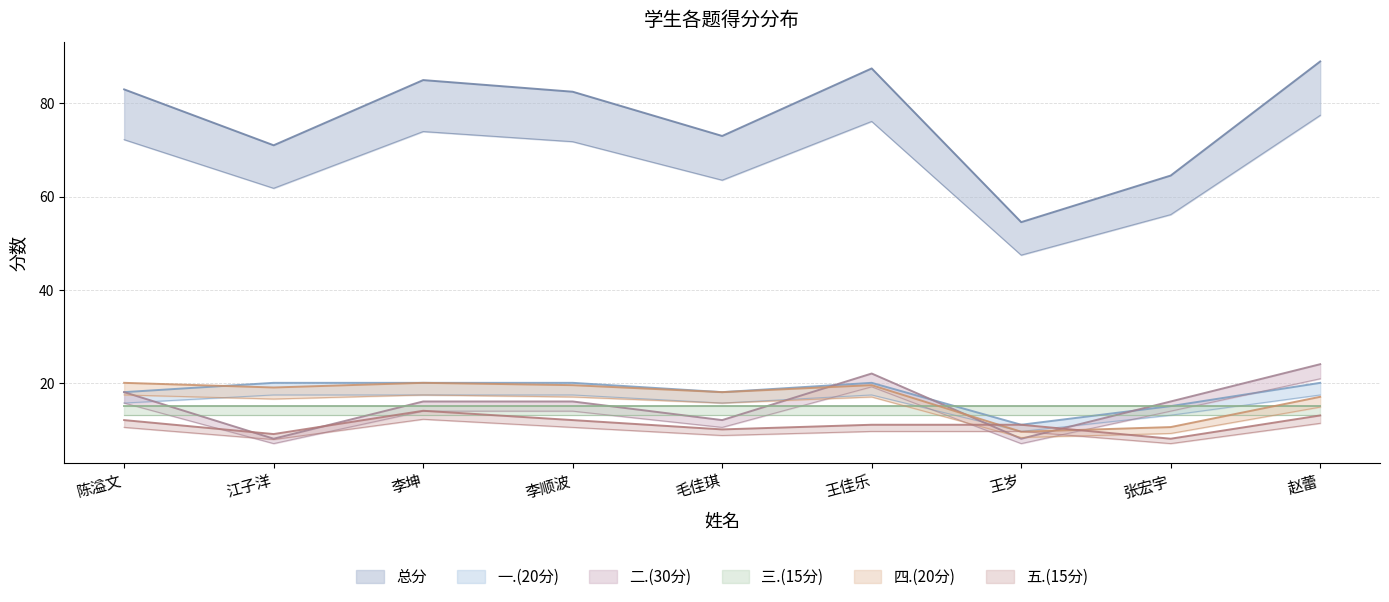

Which has a higher value, 赵蕾 or 毛佳琪?

赵蕾